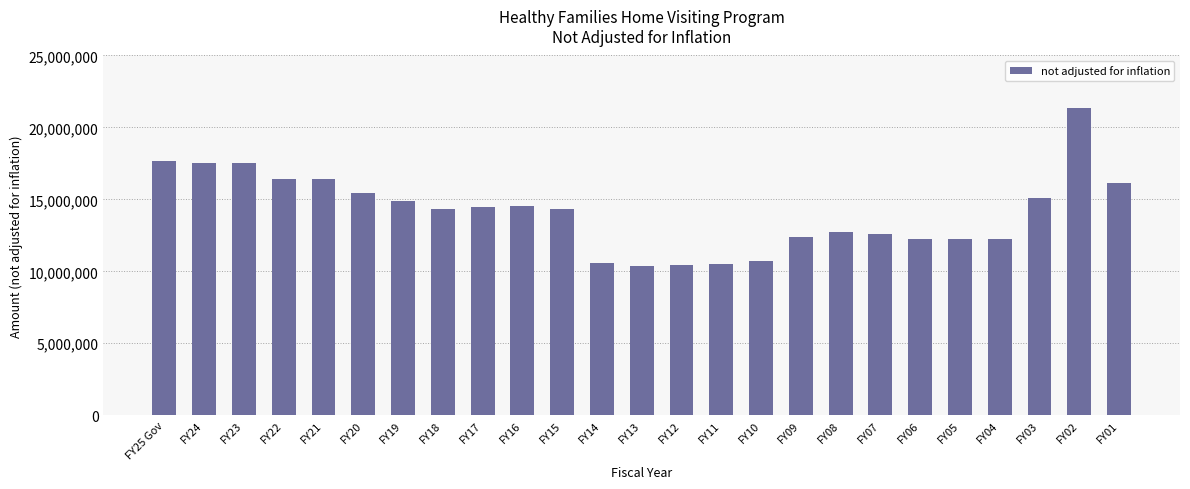

At which label does the data first exceed 14350685?

FY25 Gov